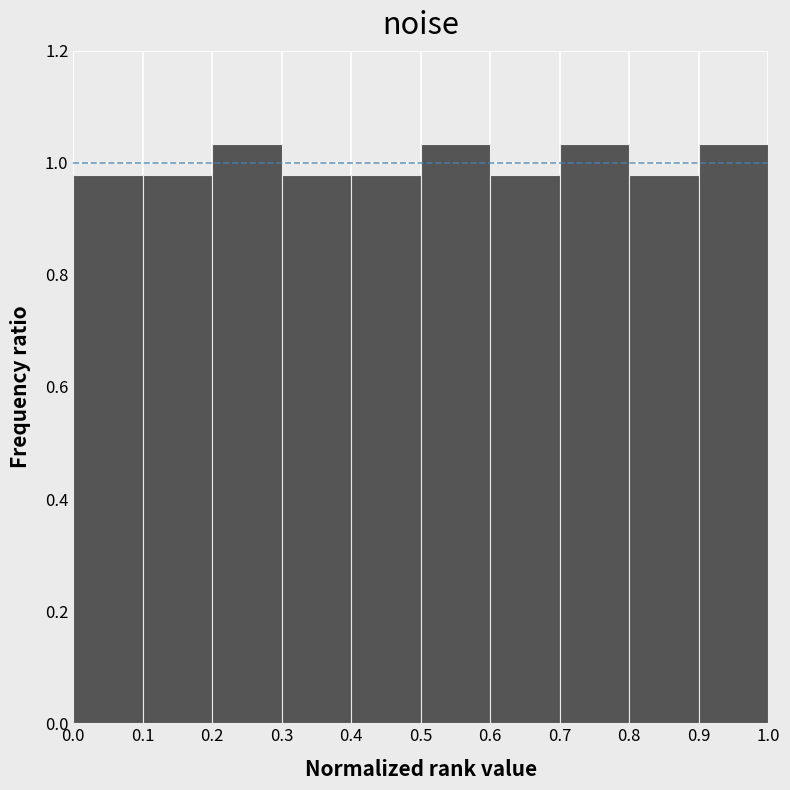

Reading left to right, transcribe this chart: for each bar, give the range it covers on the x-axis and its height. The values are not printed on the chart, so give them approximately, as read against the axis.

0.0 to 0.1: 0.98
0.1 to 0.2: 0.98
0.2 to 0.3: 1.04
0.3 to 0.4: 0.98
0.4 to 0.5: 0.98
0.5 to 0.6: 1.04
0.6 to 0.7: 0.98
0.7 to 0.8: 1.04
0.8 to 0.9: 0.98
0.9 to 1.0: 1.04